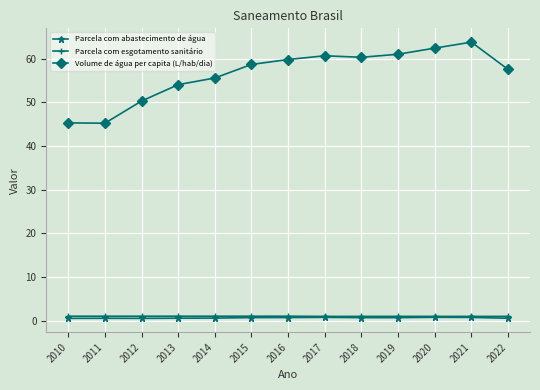

Which series has the largest range (max minus min)?

Volume de água per capita (L/hab/dia)